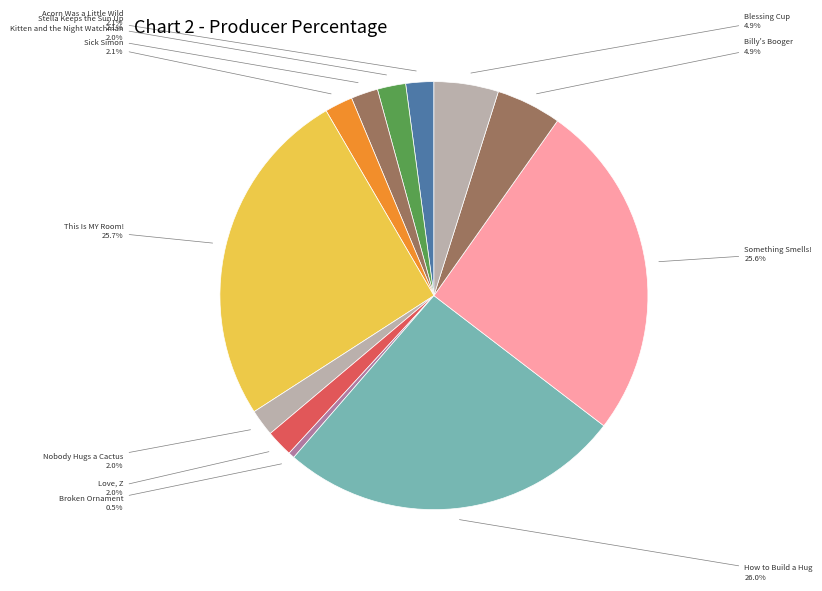

How many segments does this pie chart have?

12